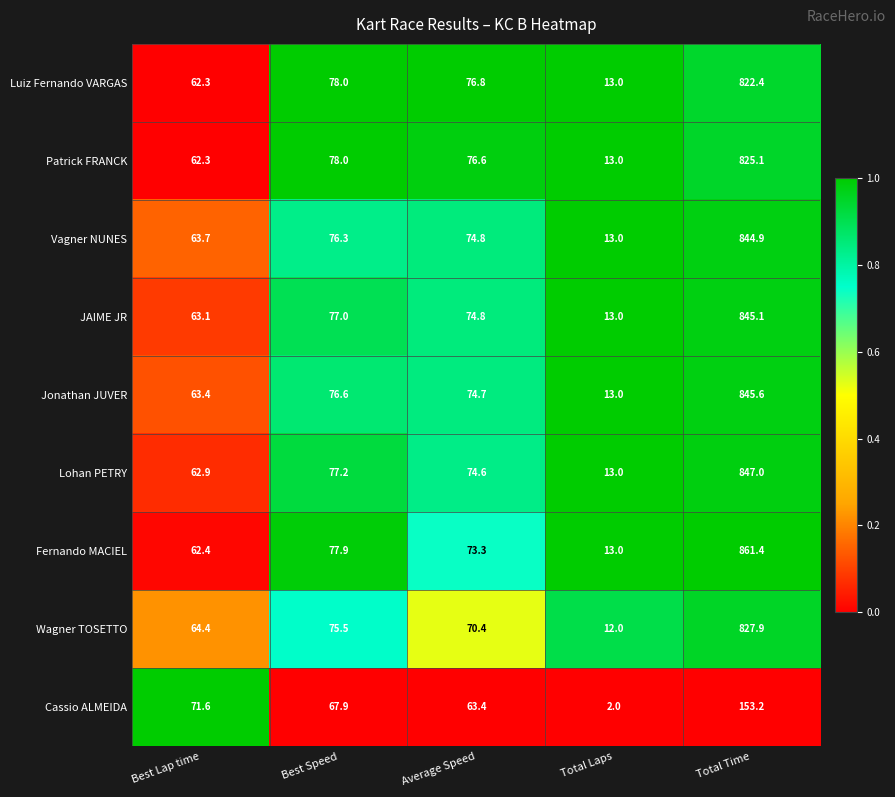

What is the difference between the maximum and minimum values in the Jonathan JUVER series?

832.6